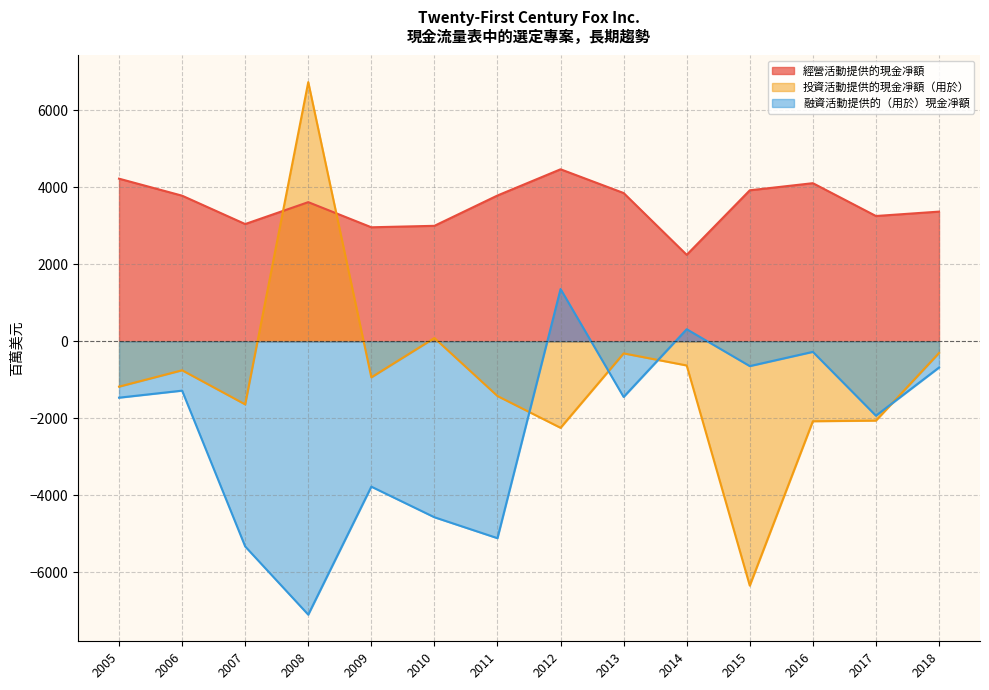

At which category does 融資活動提供的（用於）現金凈額 reach its first local valley?

2008